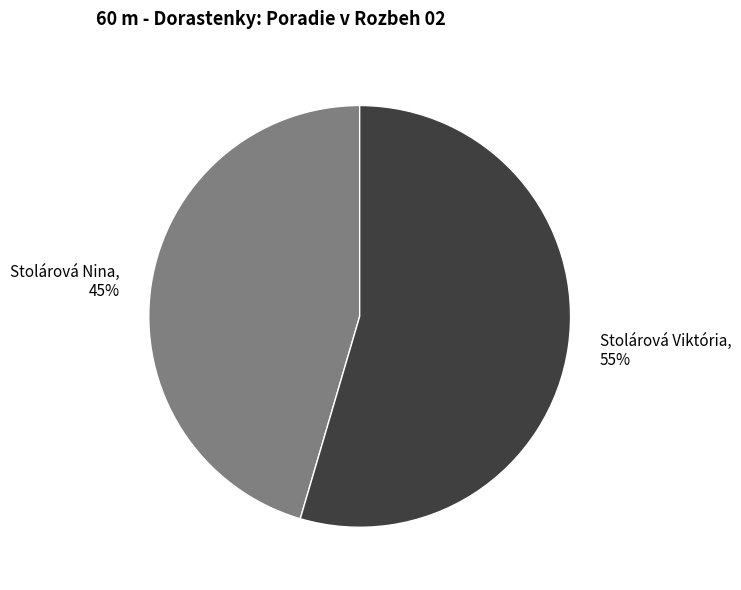

What is the ratio of the value at Stolárová Nina to the value at Stolárová Viktória?

0.8